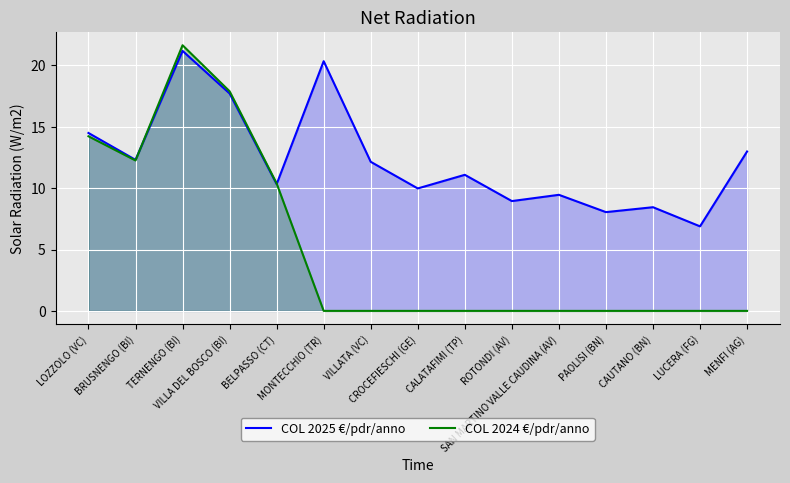

Rank the categories by COL 2025 €/pdr/anno value from highest to lowest.

TERNENGO (BI), MONTECCHIO (TR), VILLA DEL BOSCO (BI), LOZZOLO (VC), MENFI (AG), BRUSNENGO (BI), VILLATA (VC), CALATAFIMI (TP), BELPASSO (CT), CROCEFIESCHI (GE), SAN MARTINO VALLE CAUDINA (AV), ROTONDI (AV), CAUTANO (BN), PAOLISI (BN), LUCERA (FG)